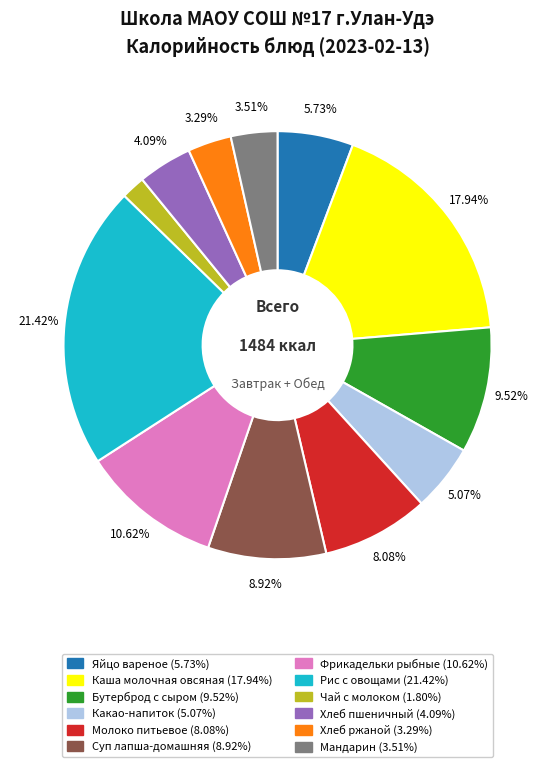

Does any single category account for the majority?

No